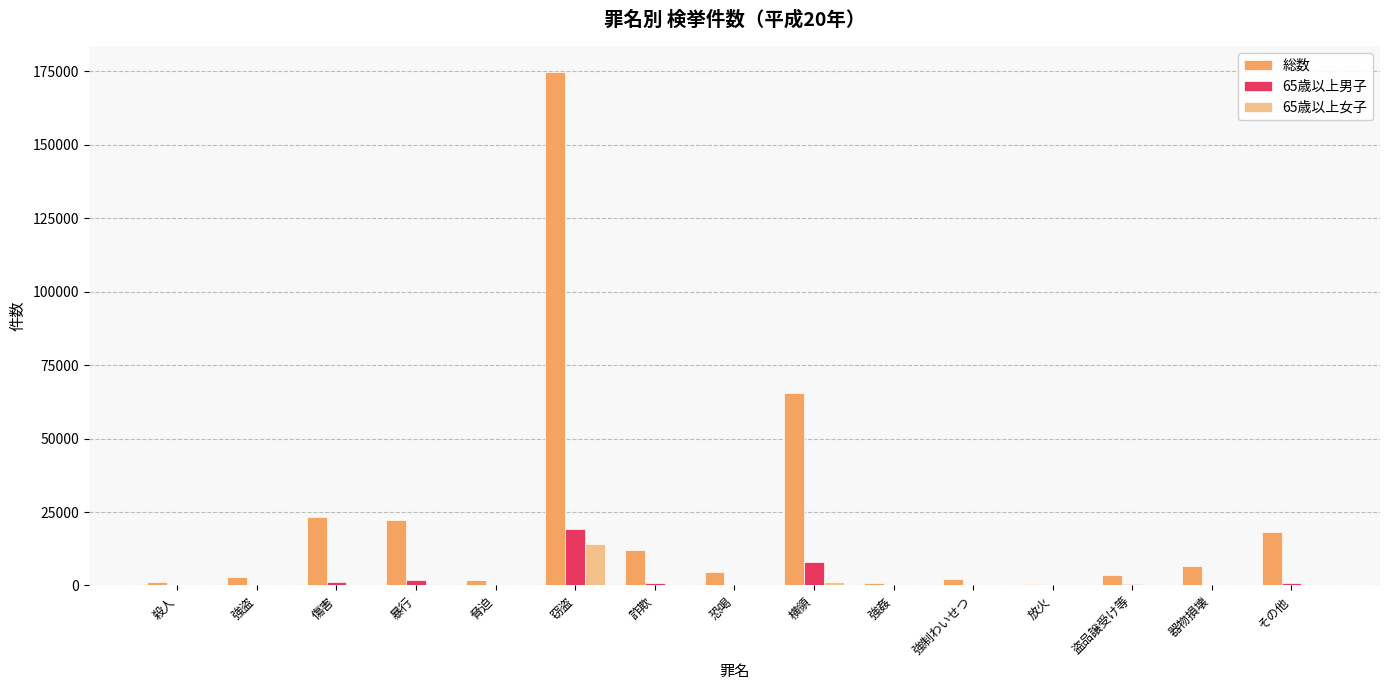

Is it true that 65歳以上男子 equals 191 at 脅迫?

True